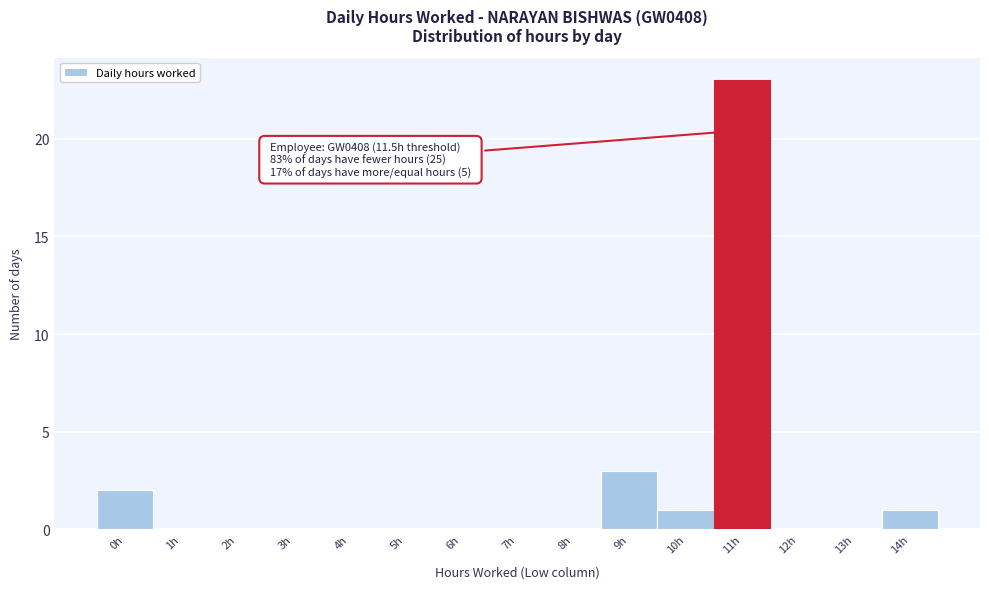

Reading left to right, what are all the values shown in this chart?

0h=2	1h=0	2h=0	3h=0	4h=0	5h=0	6h=0	7h=0	8h=0	9h=3	10h=1	11h=23	12h=0	13h=0	14h=1